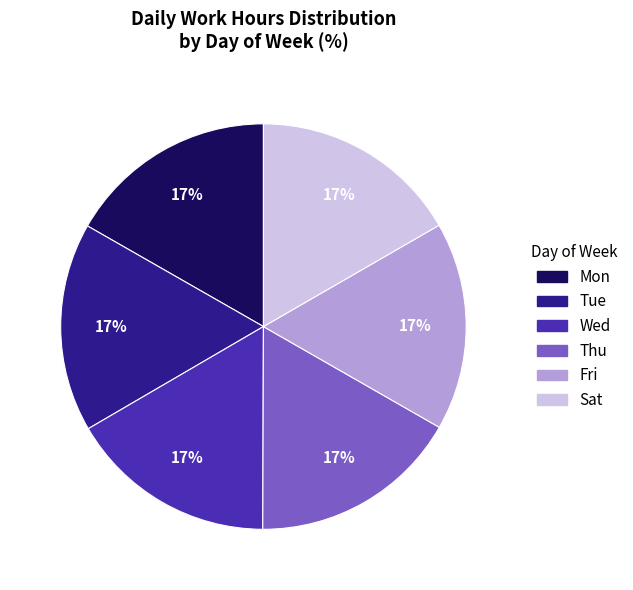

Approximately how many times larger is the value at Fri compared to Tue?

1.0